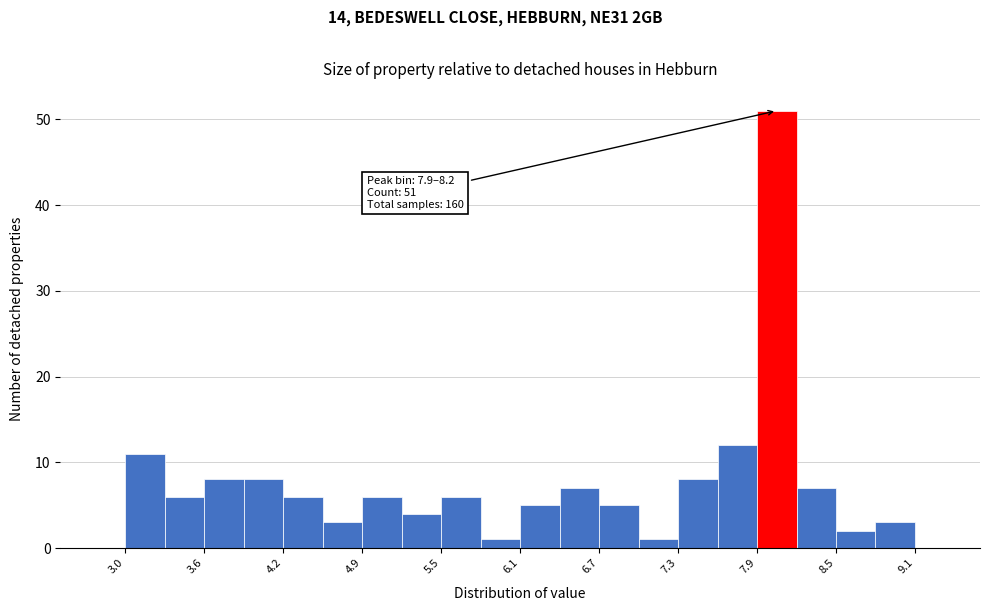

Around what value on the x-axis is the tallest bar? Give the approximate position of its centre, as read against the axis.

8.0